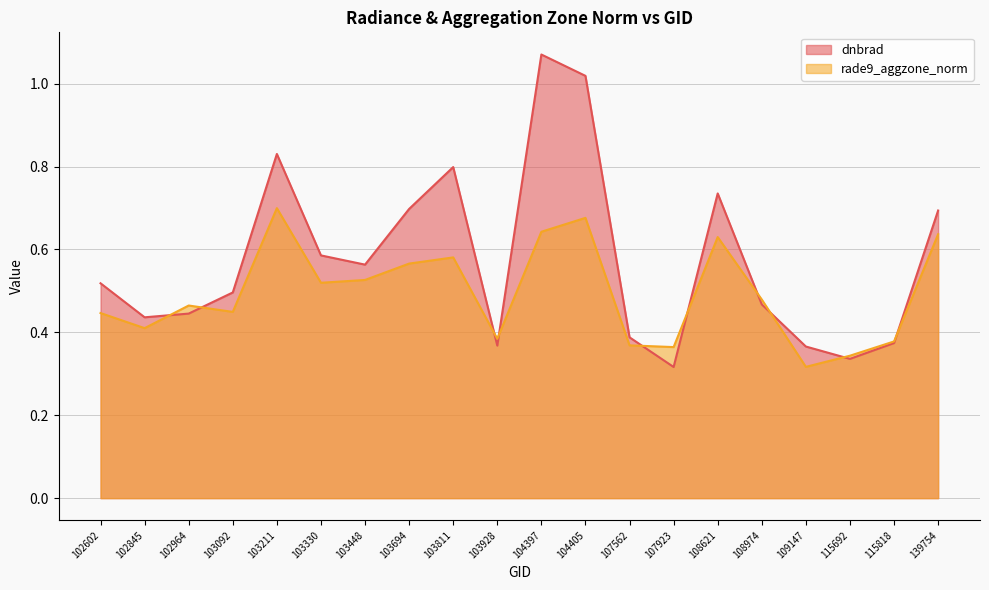

Where is rade9_aggzone_norm nearest to the value 0?

109147